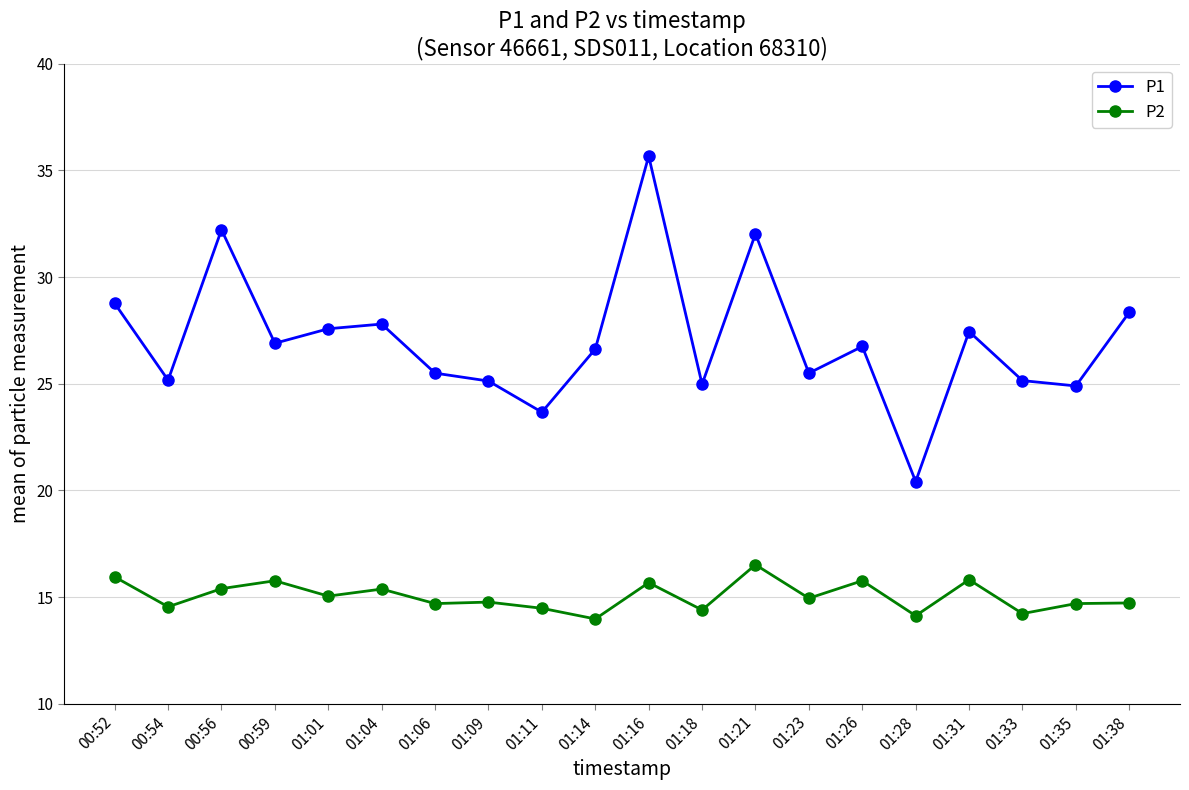

True or false: P2 has a value of 14.4 at 01:18.

True